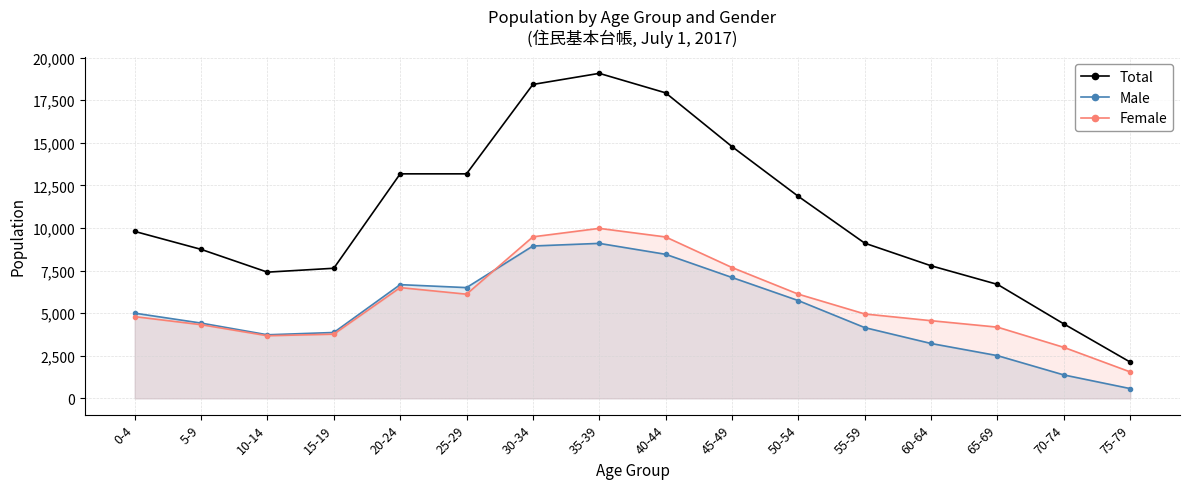

True or false: Total has a value of 3387 at 45-49.

False